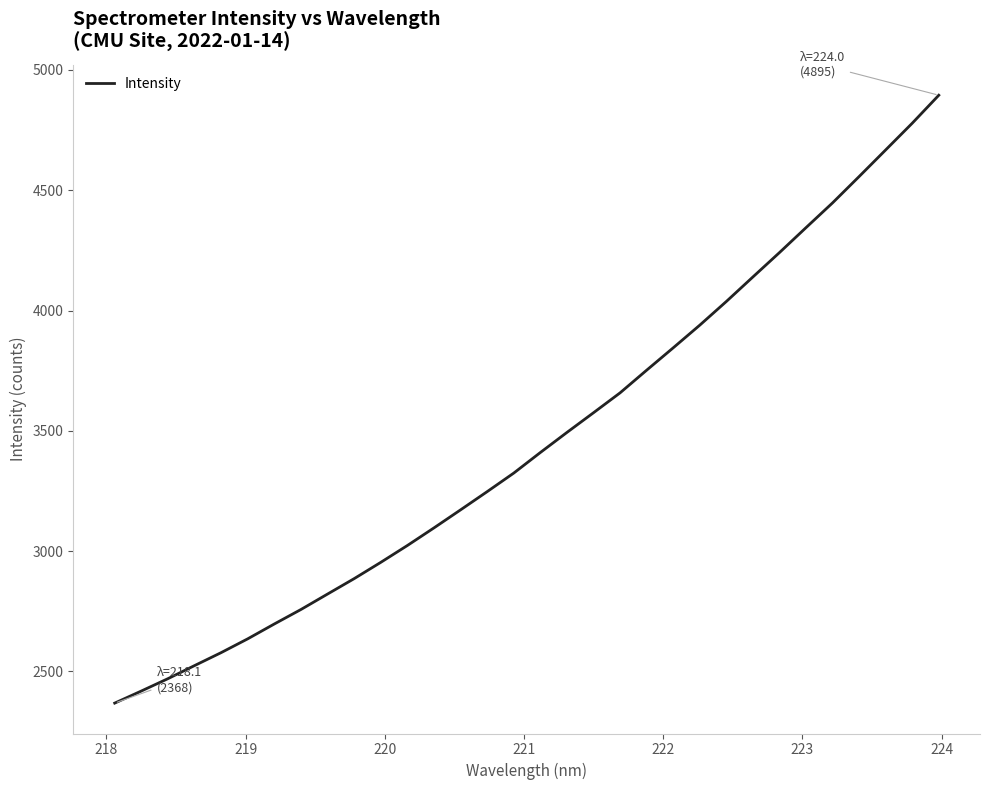

Does the chart display data point markers on the line(s)?

No